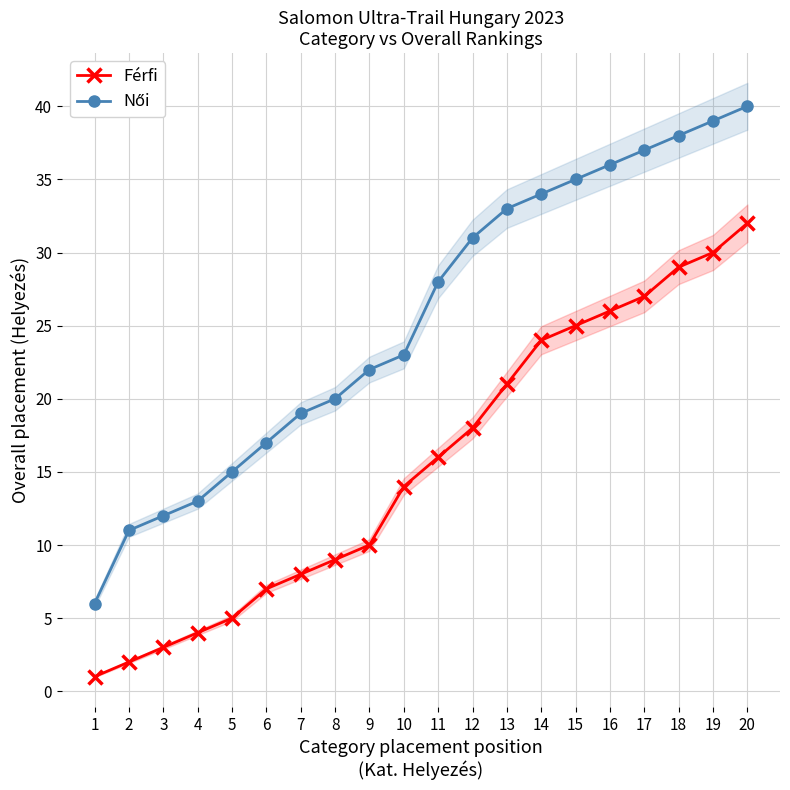

Is the value of Férfi at 19 greater than the value of Női at 20?

No